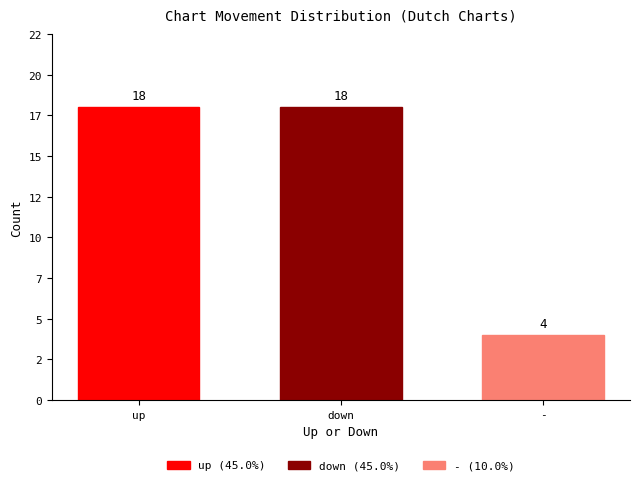

Does the chart contain any negative values?

No